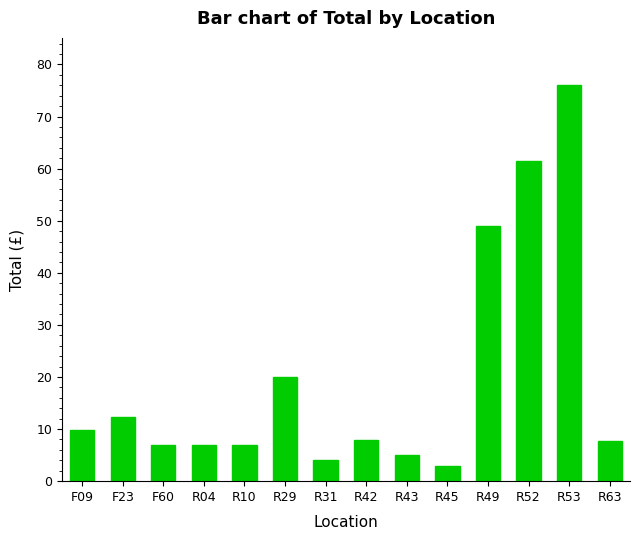

Is it true that the value at F23 is 12.4?

True